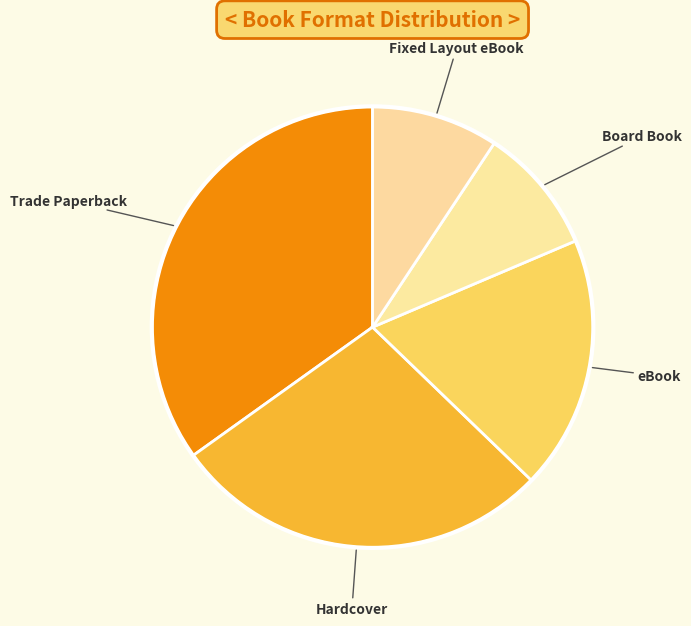

Count the number of slices in the pie.

5